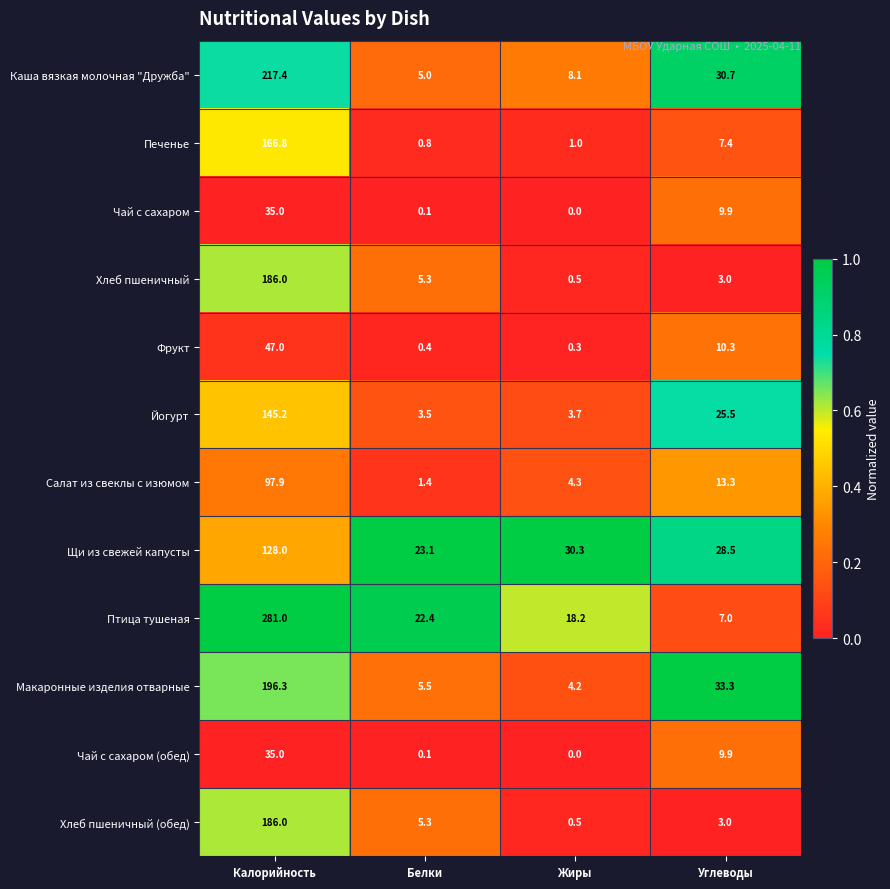

At which label does Каша вязкая молочная "Дружба" first exceed 30?

Калорийность